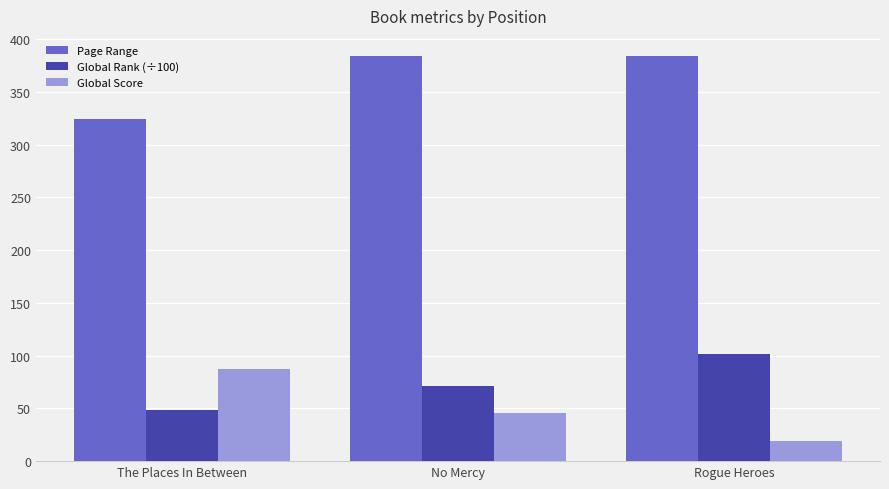

What is the lowest value of the Global Rank (÷100) series?

48.1